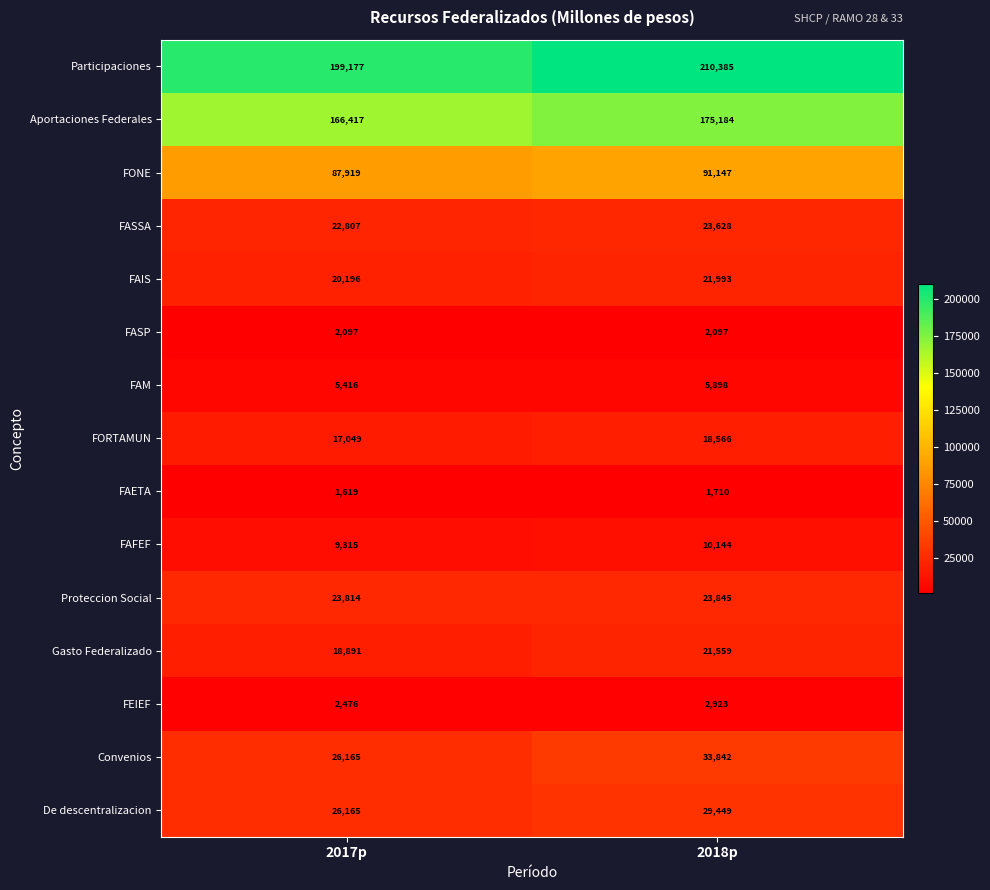

At which category is the sum across all series the highest?

2018p